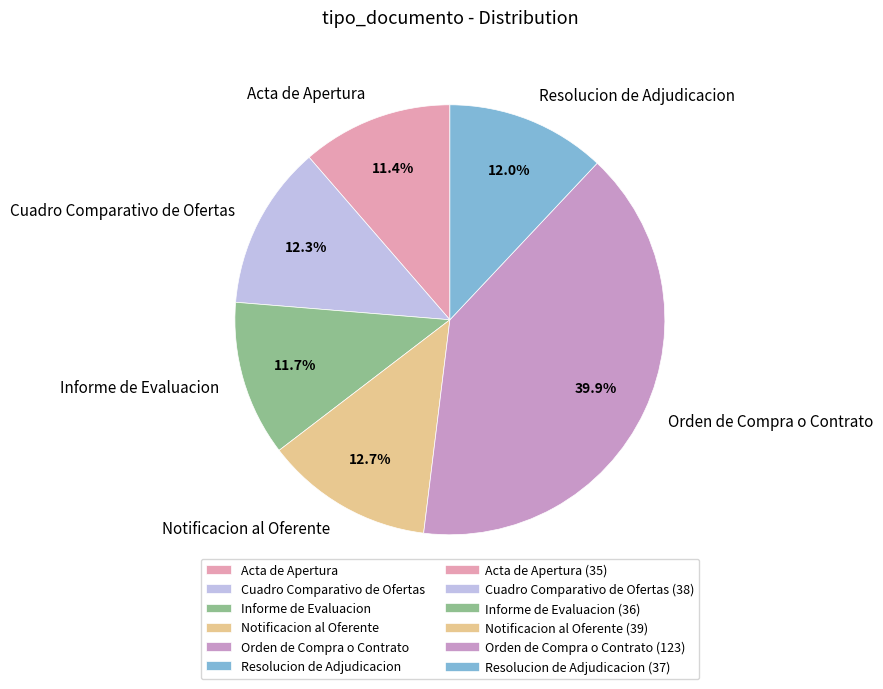

Is the sum of Acta de Apertura and Resolucion de Adjudicacion greater than half?

No